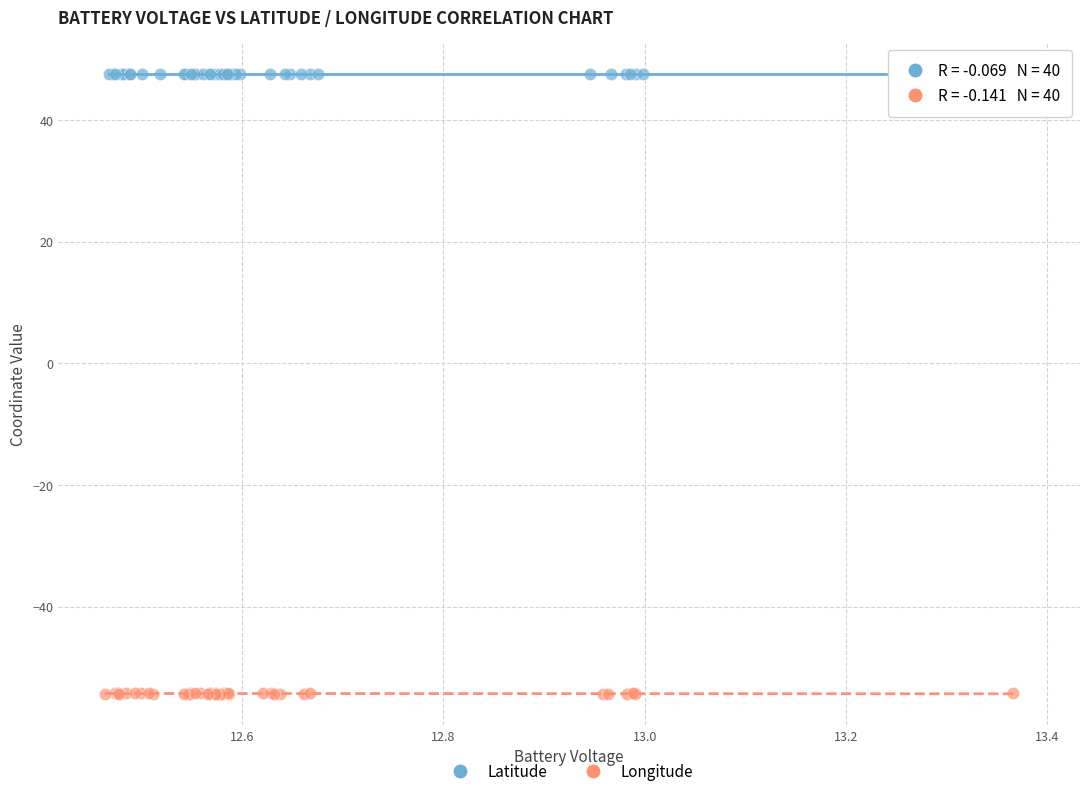

Which series reaches the minimum Y coordinate?

Longitude